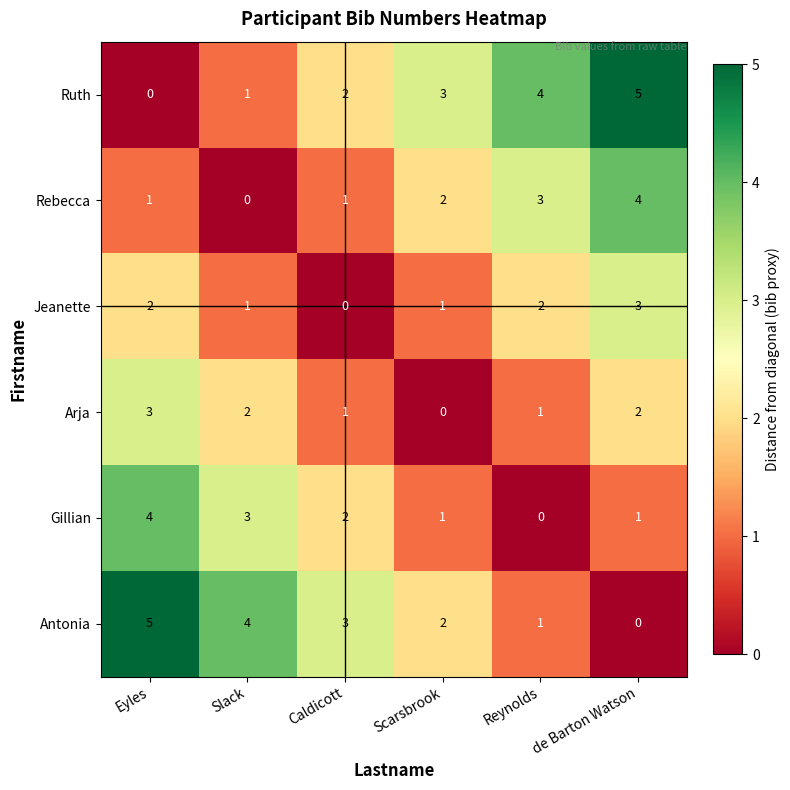

What is the difference between the highest and lowest values at de Barton Watson?

5